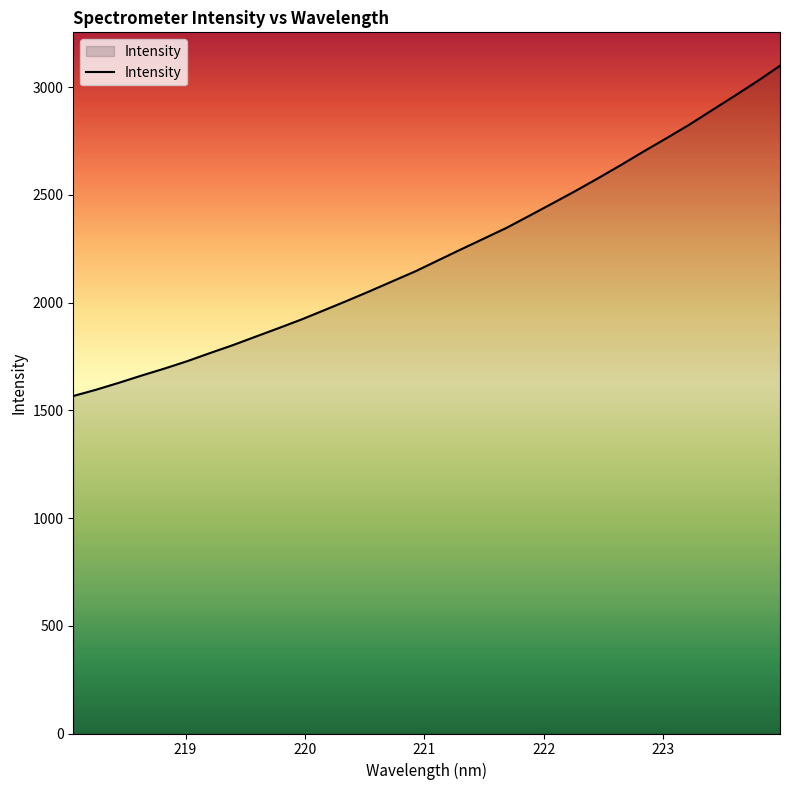

What is the minimum value shown in the chart?

1566.7